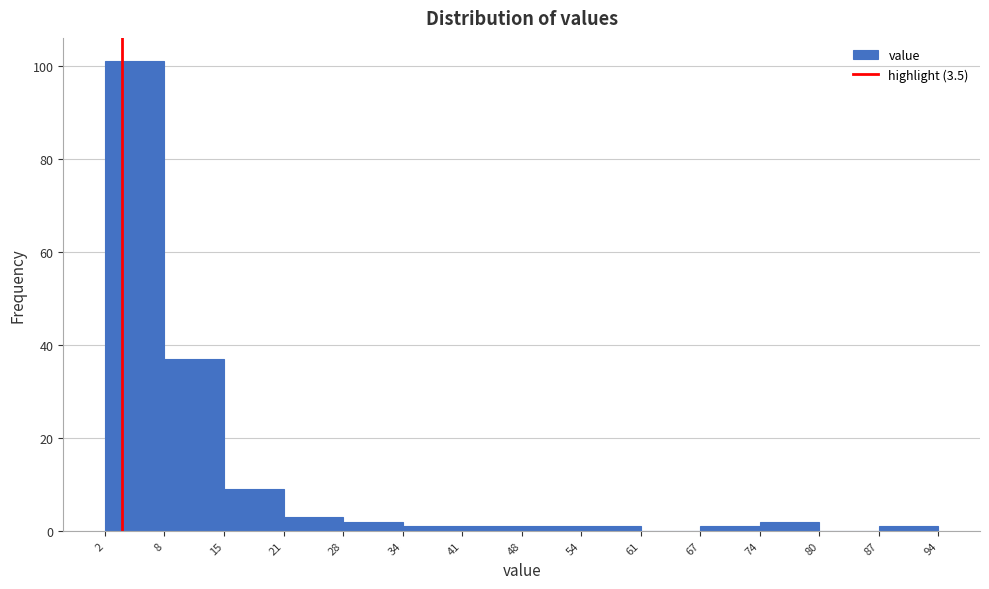

Which range on the x-axis has the tallest bar?

2 to 8